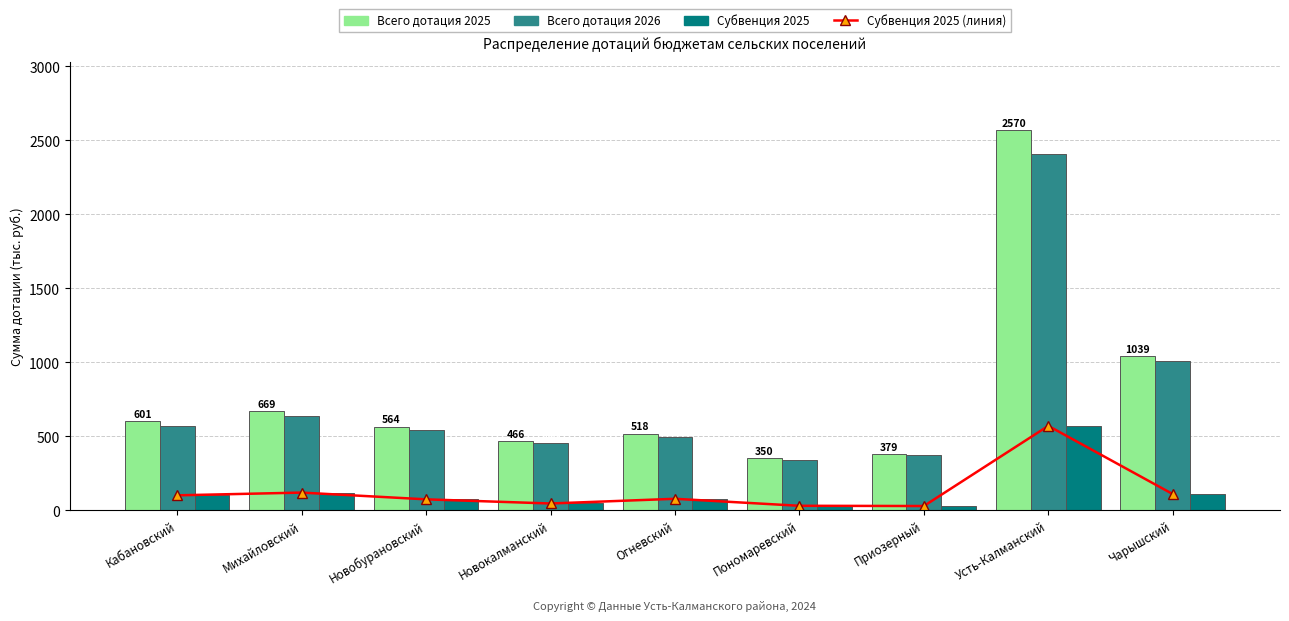

What is the label of the 3rd bar from the right?

Приозерный